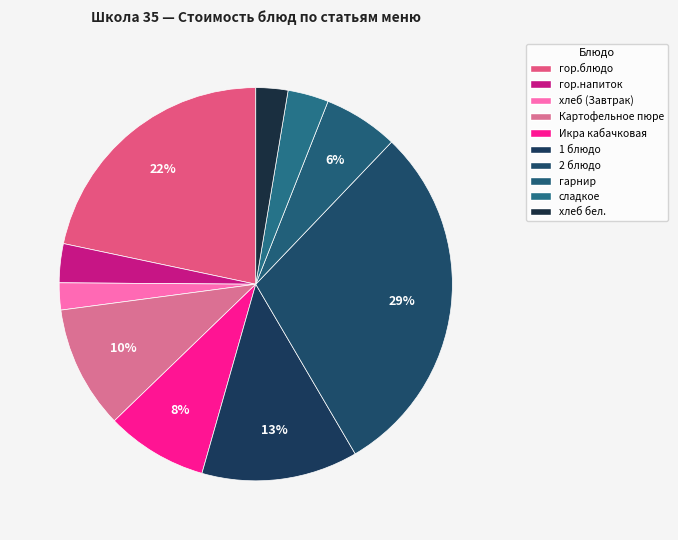

Is гор.напиток the majority of the pie?

No